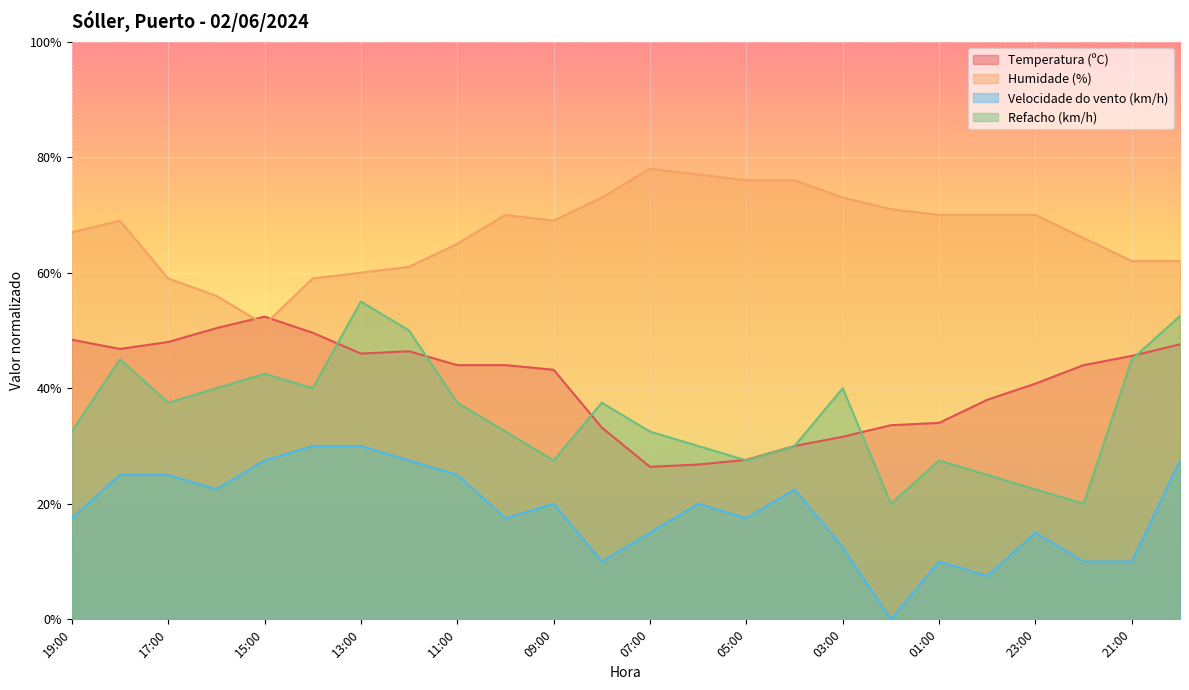

What is the difference between the highest and lowest values at 13:00?

30.0